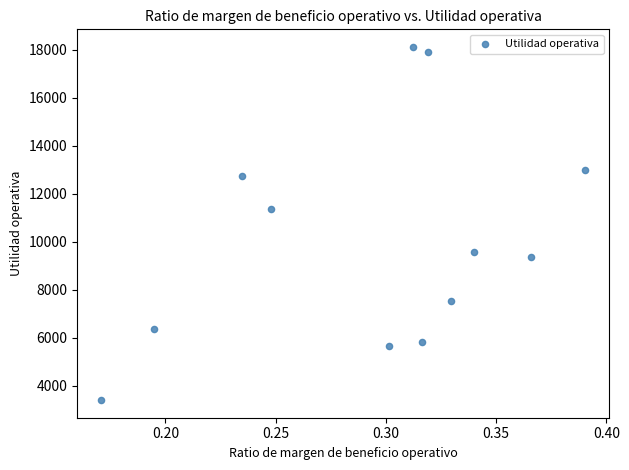

What Y value in the scatter plot is closest to 10764?

11363